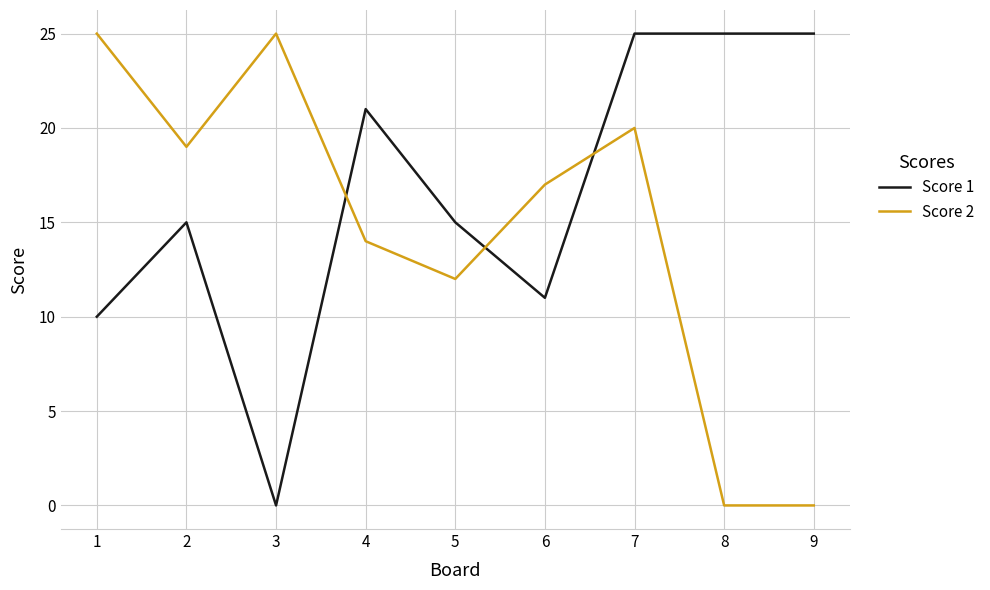

Which series ends up on top after the final intersection of Score 2 and Score 1?

Score 1